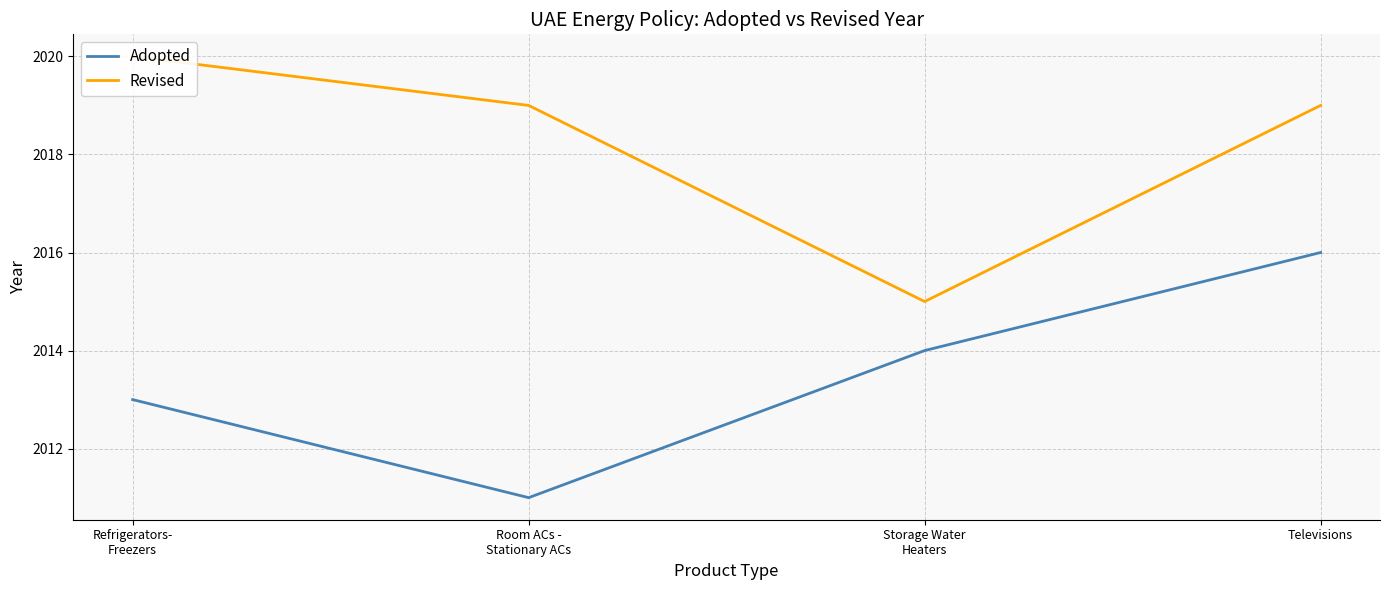

What is the sum of the Revised values at Room ACs -
Stationary ACs and Refrigerators-
Freezers?

4039